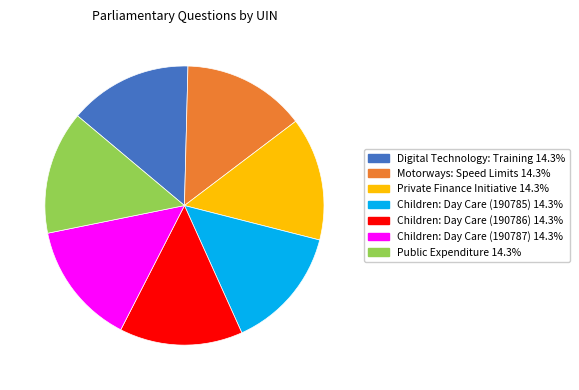

Does Private Finance Initiative account for over 50% of the chart?

No